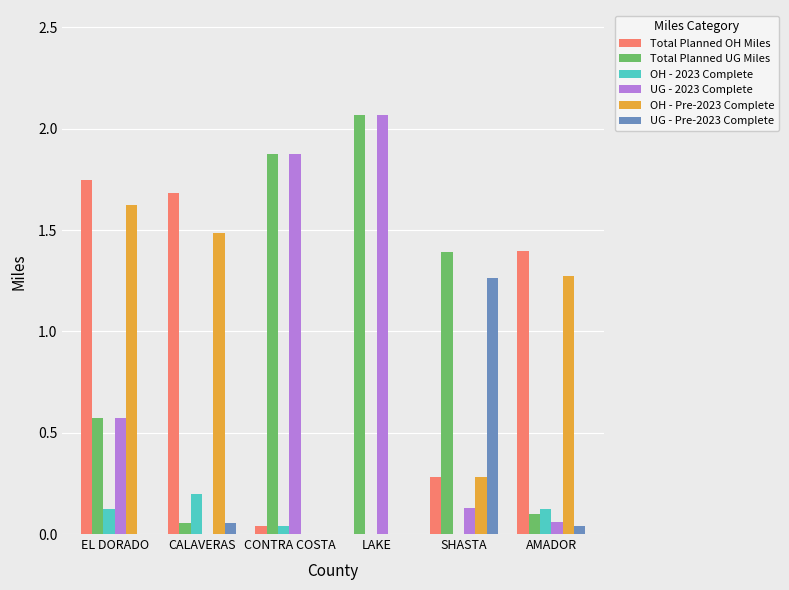

Which category has the highest value across all series?

LAKE